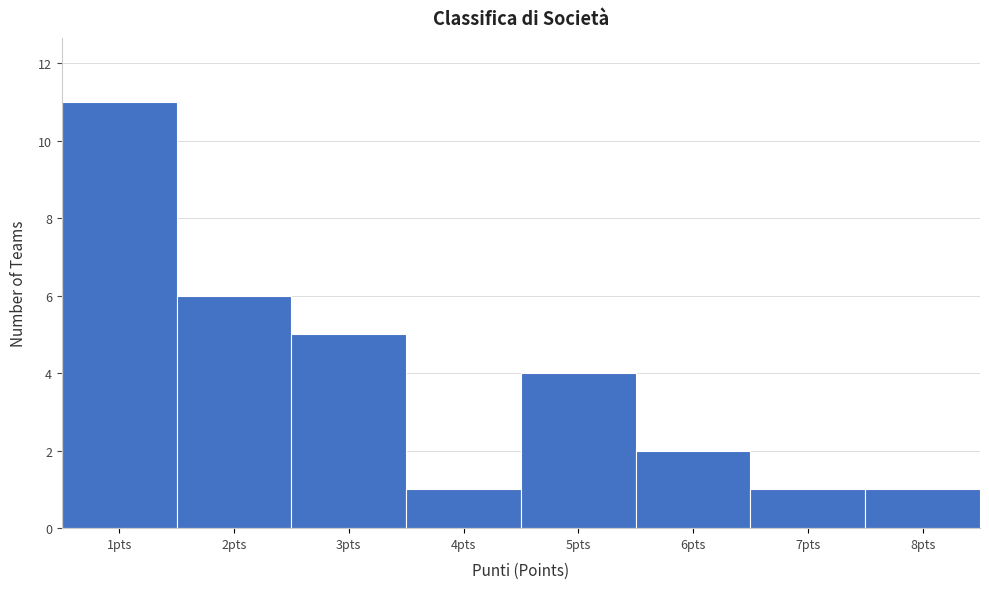

Which range on the x-axis has the tallest bar?

0.5 to 1.5